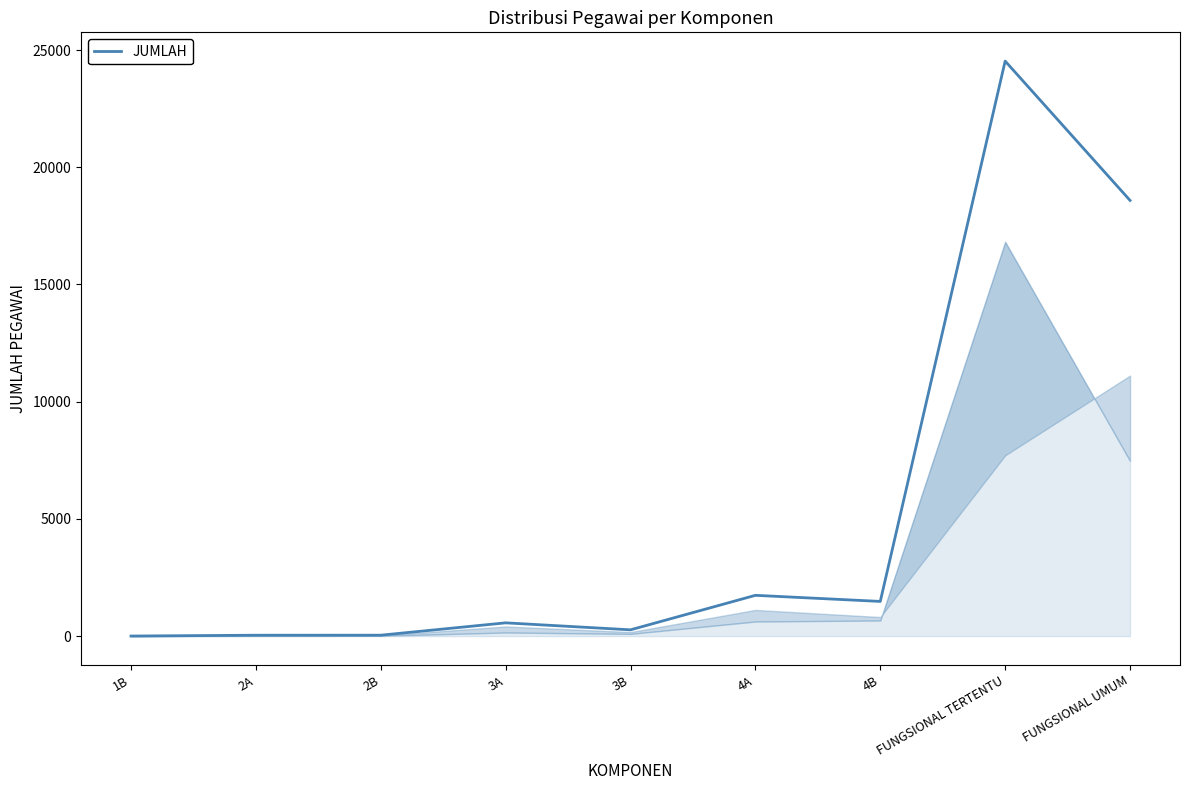

What is the change in value from 4A to FUNGSIONAL UMUM?

+16848